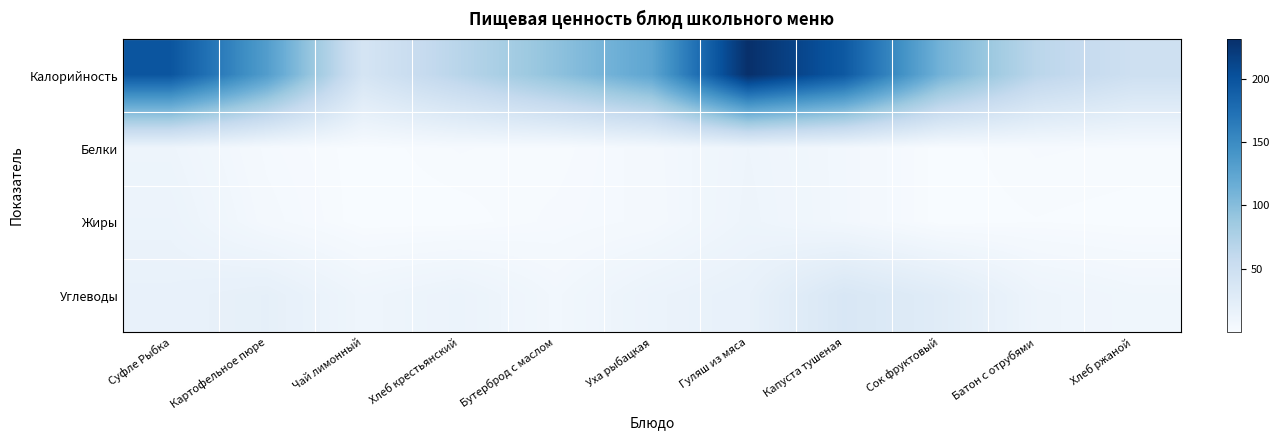

At Батон с отрубями, list the series in order from smallest to largest.

Жиры, Белки, Углеводы, Калорийность